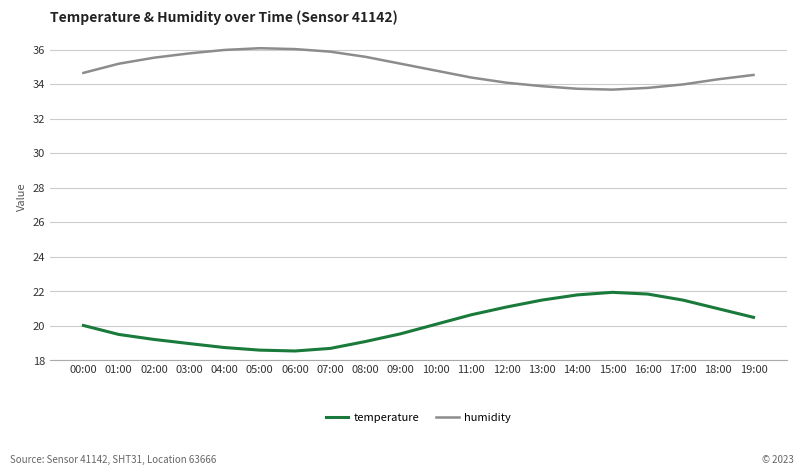

What is the spread (max minus min) of values at 10:00?

14.7